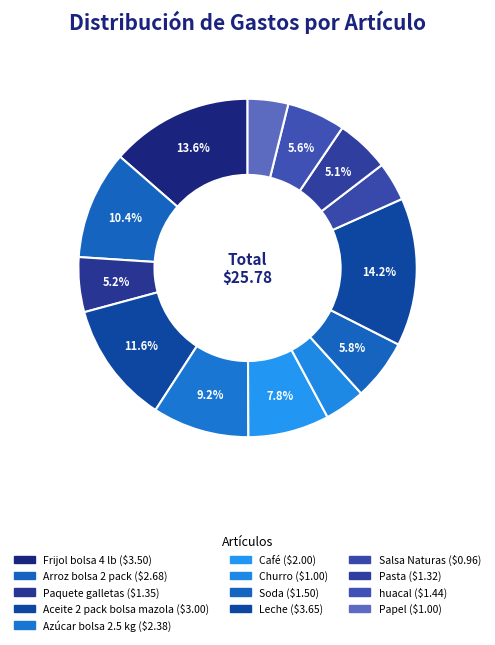

Count the number of slices in the pie.

13